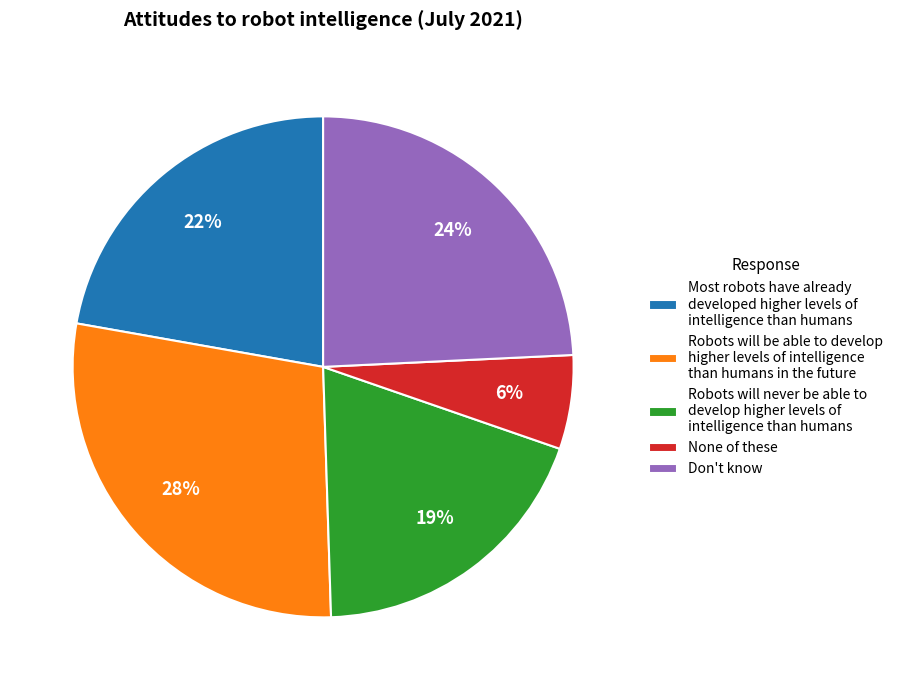

To the nearest percent, what is the difference between the largest and smallest slice percentages?

22%